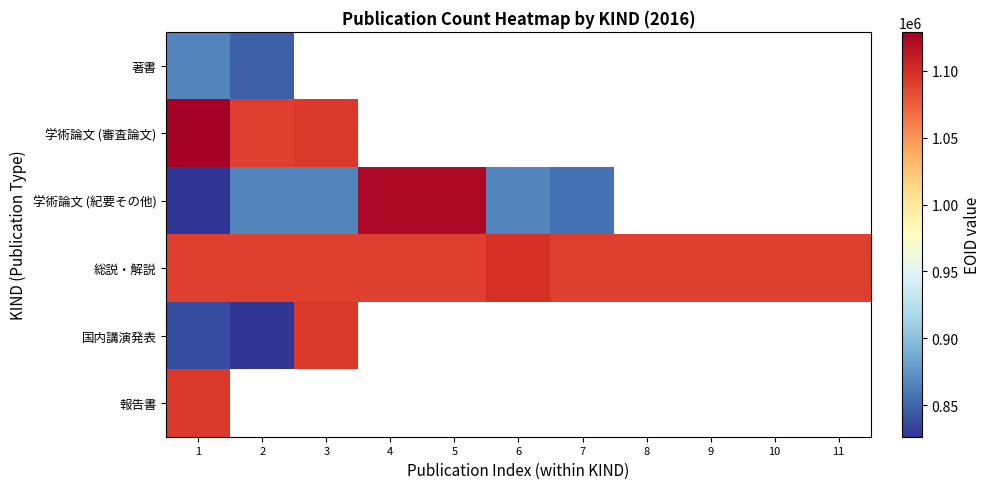

How many data points does each series have?

11